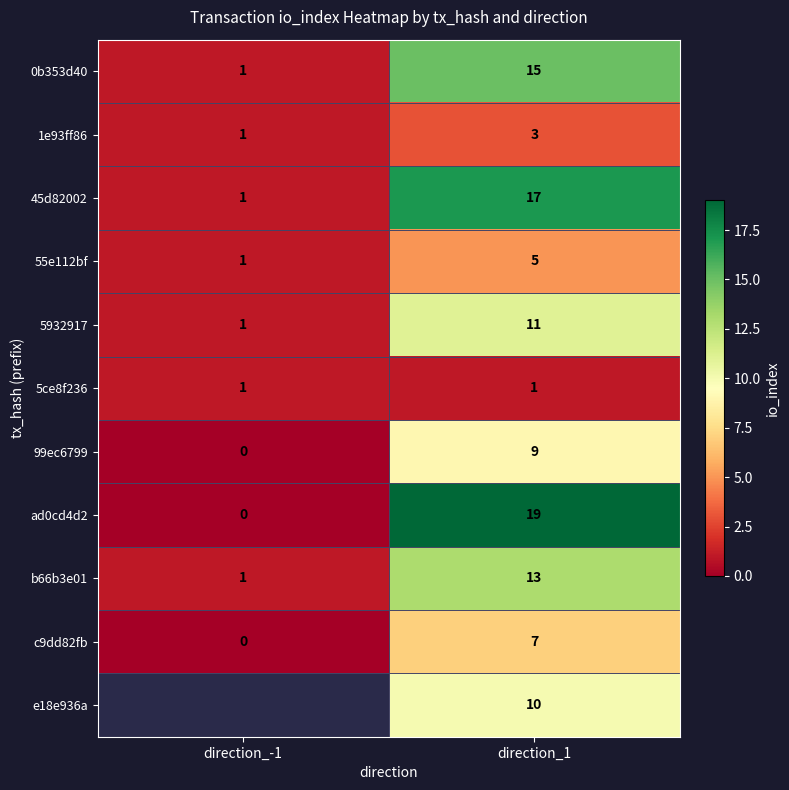

Which label corresponds to the smallest value in the chart?

direction_-1